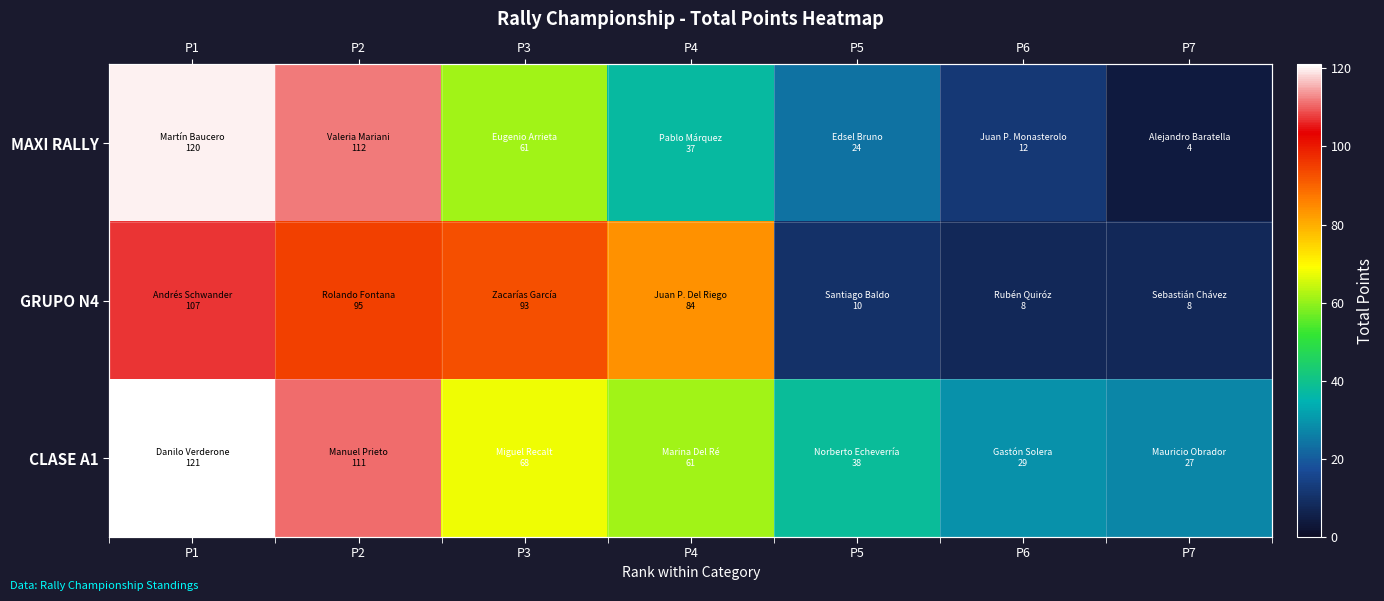

Which category has the lowest value in the GRUPO N4 series?

P6